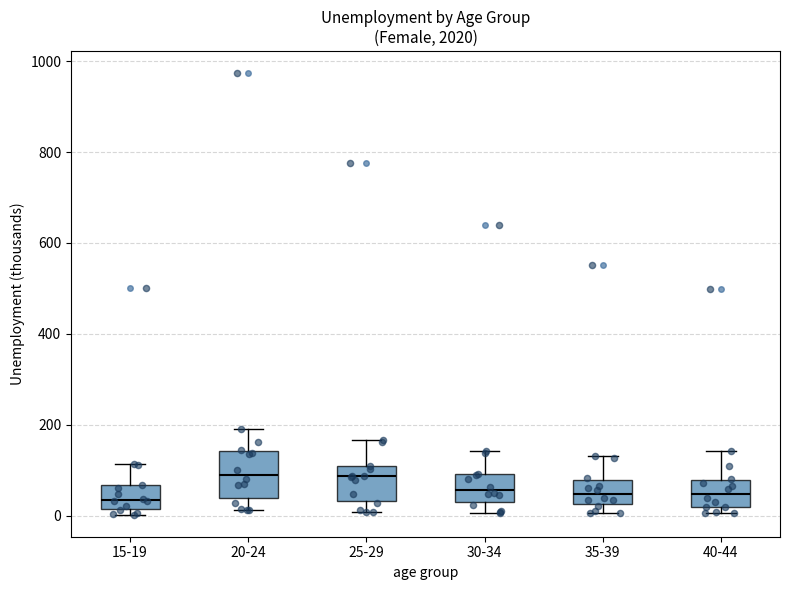

Reading left to right, read every box against the y-axis: the position of its median line, the range the box covers, and the ends of its whiskers. The values are not printed on the chart, so give them approximately, as read against the axis.

15-19: median 40, box 20 to 60, whiskers 0 to 120
20-24: median 100, box 40 to 140, whiskers 20 to 200
25-29: median 80, box 40 to 100, whiskers 0 to 160
30-34: median 60, box 20 to 100, whiskers 0 to 140
35-39: median 40, box 20 to 80, whiskers 0 to 140
40-44: median 40, box 20 to 80, whiskers 0 to 140